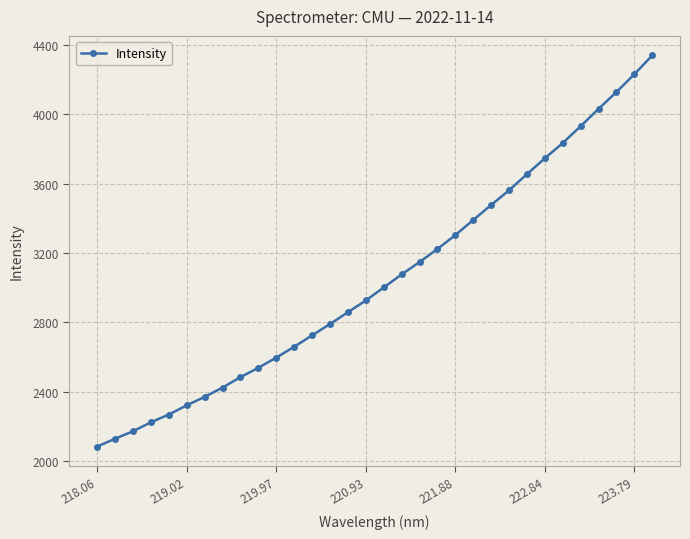

What is the maximum value shown in the chart?

4340.7